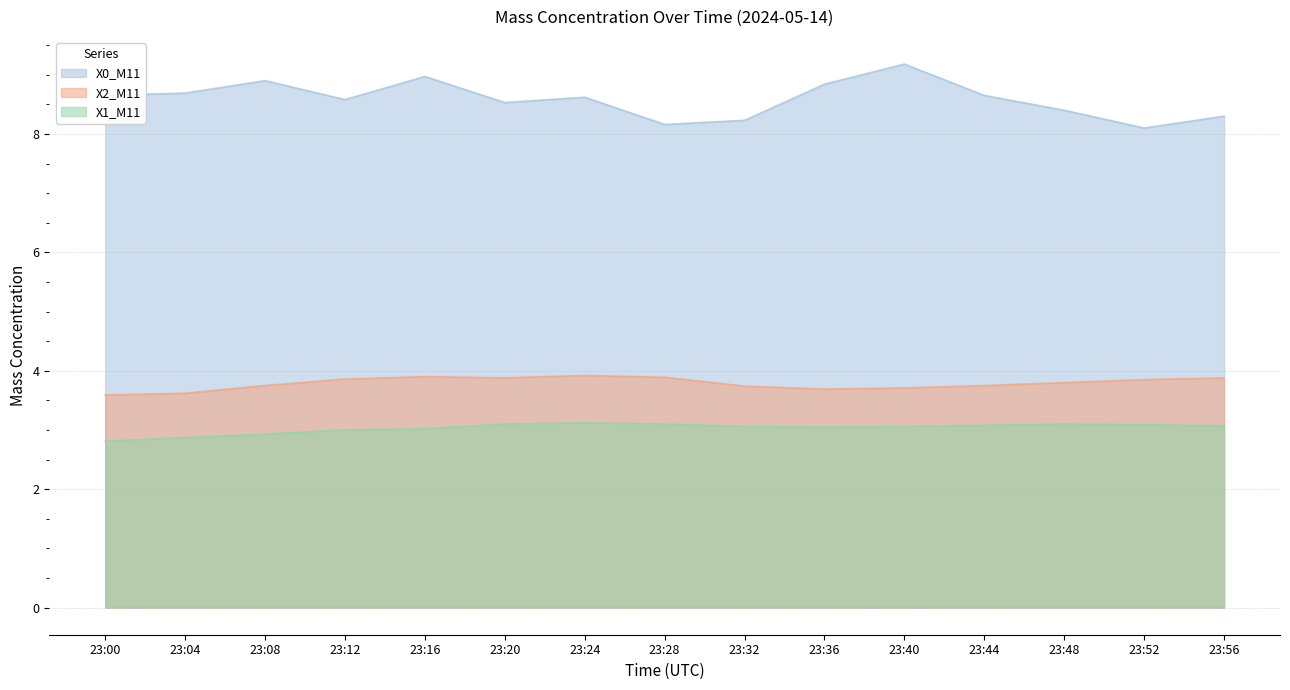

How many lines are shown in the chart?

3